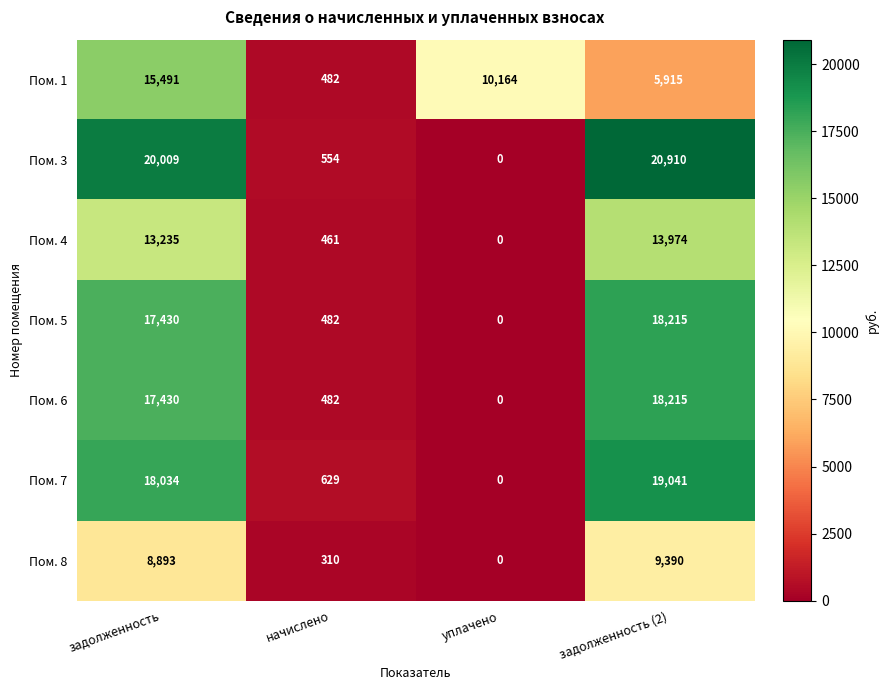

Count the number of data series in this chart.

7